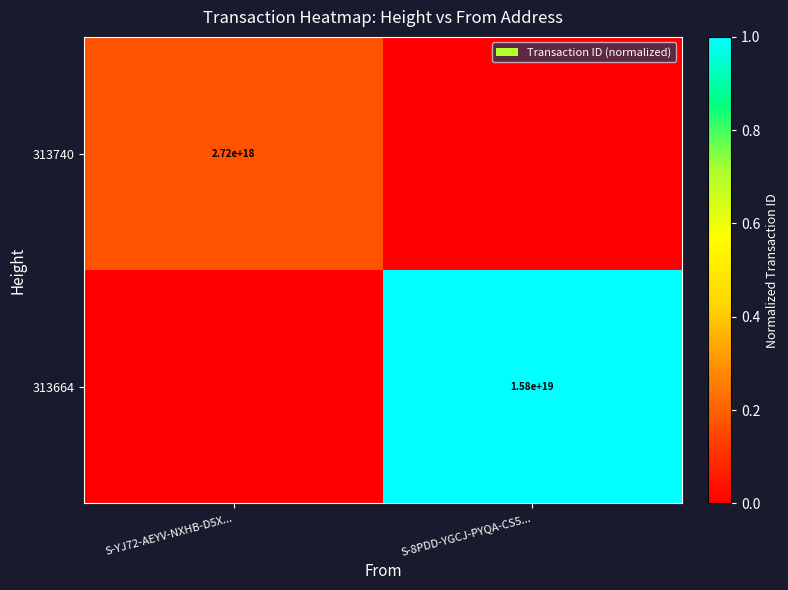

Is the value of 313740 at S-YJ72-AEYV-NXHB-D5X... greater than the value of 313664 at S-8PDD-YGCJ-PYQA-CS5...?

No